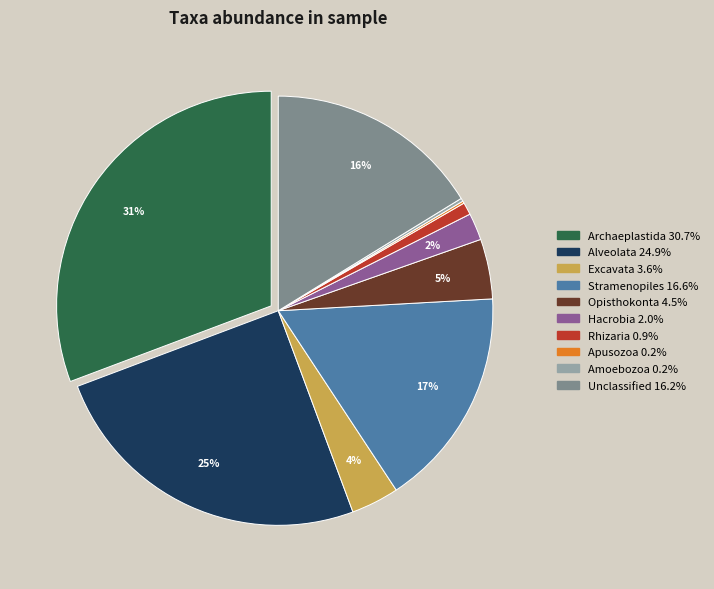

Which has a higher value, Opisthokonta or Hacrobia?

Opisthokonta